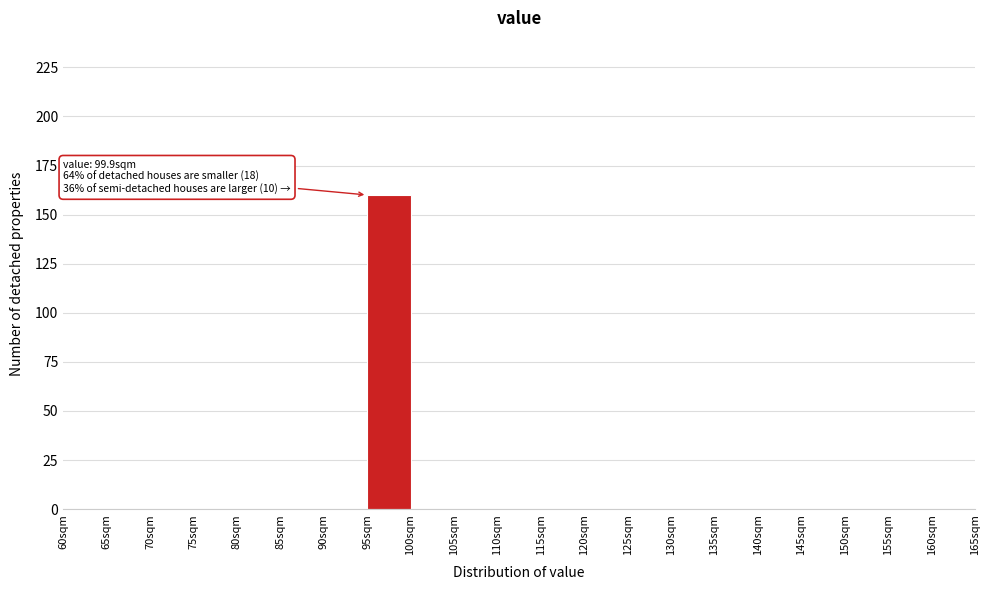

Which range on the x-axis has the tallest bar?

95 to 100